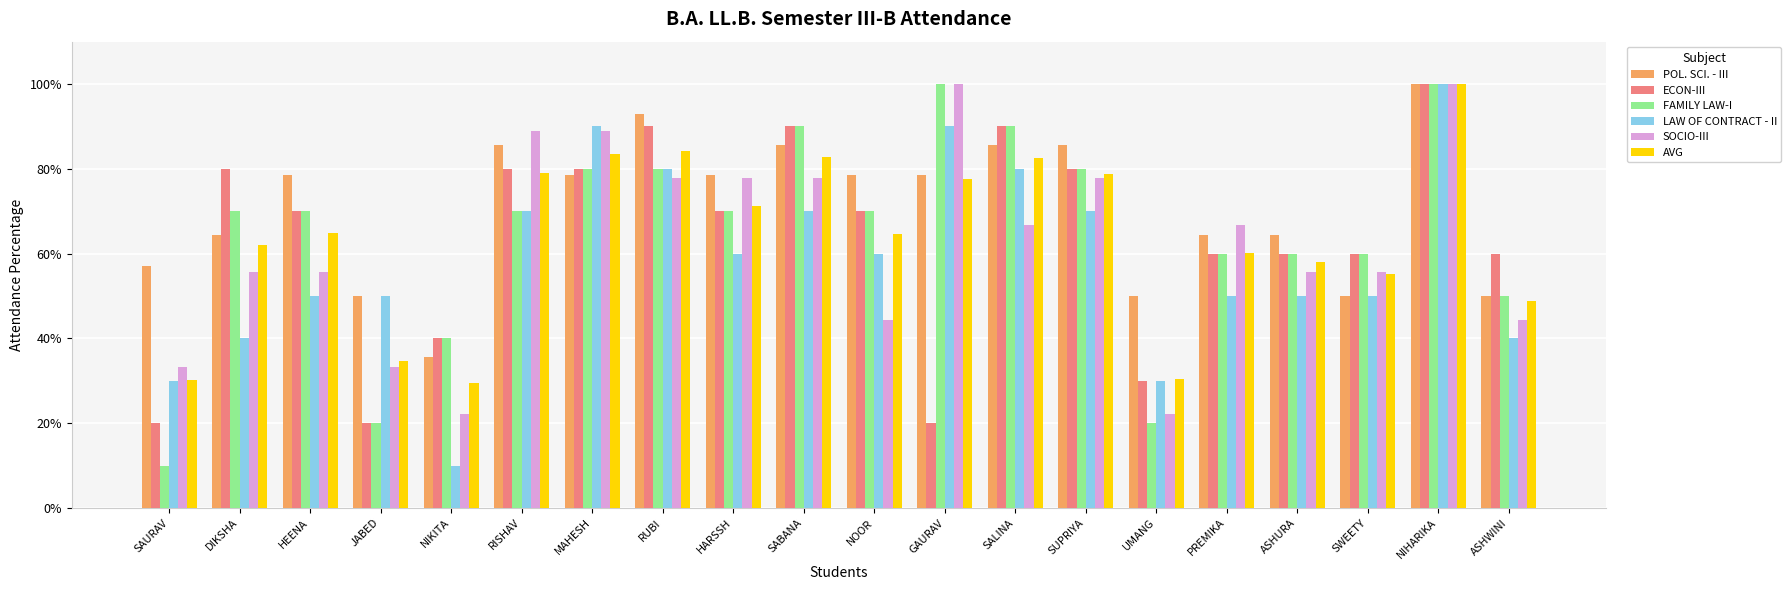

Are the bars grouped side by side (vs. stacked)?

Yes